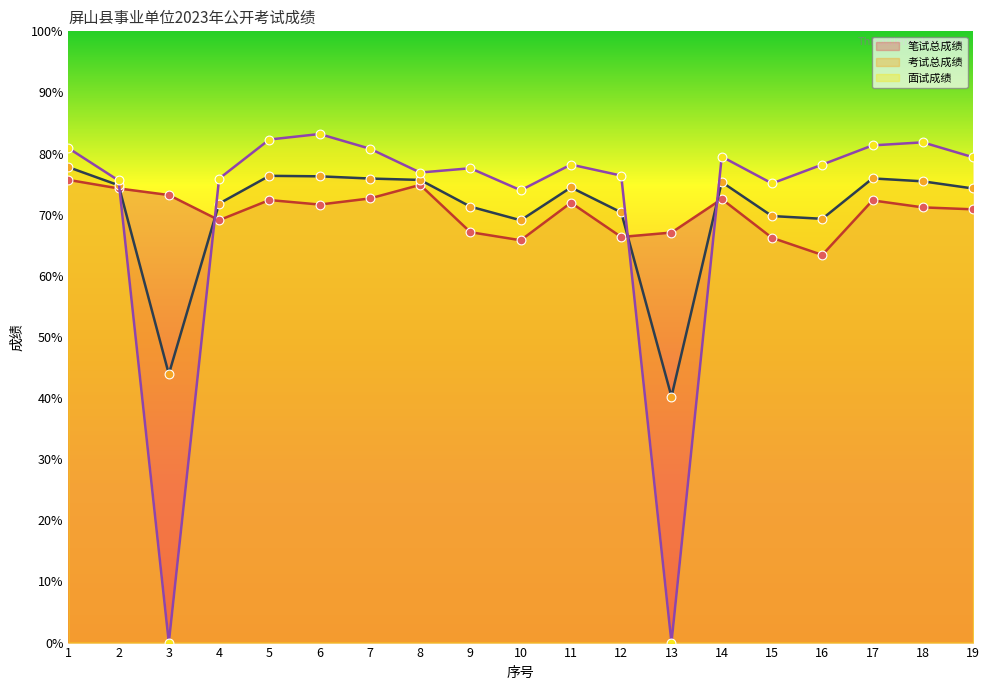

Which series has the widest spread of Y values?

面试成绩